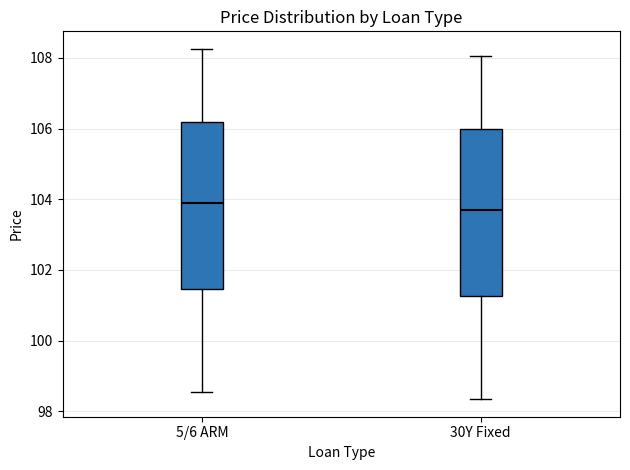

Where is the lower edge of the box for 30Y Fixed on the y-axis? The values are not printed on the chart, so give them approximately, as read against the axis.

101.2